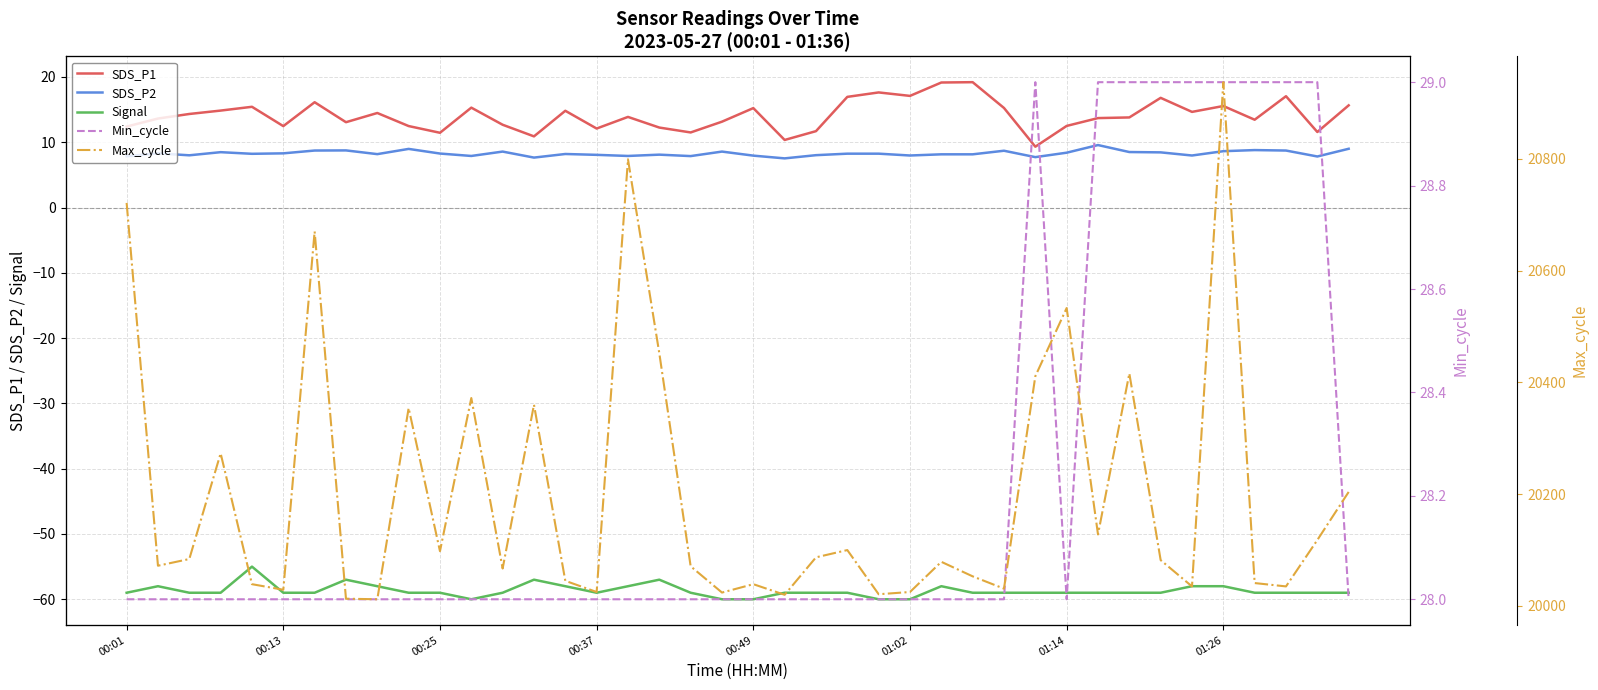

True or false: Max_cycle and SDS_P1 cross at least once.

False